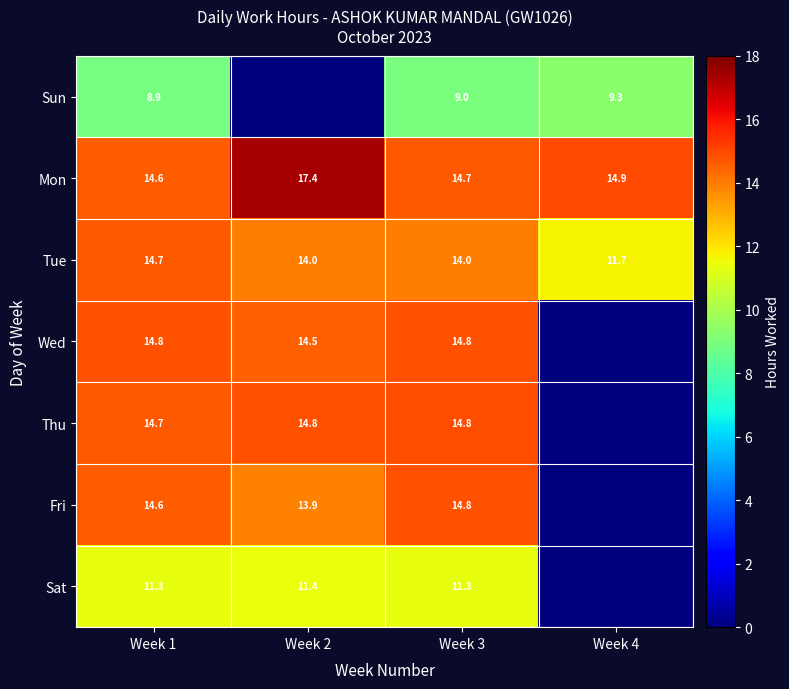

True or false: Sun has a value of 14.2 at Week 1.

False